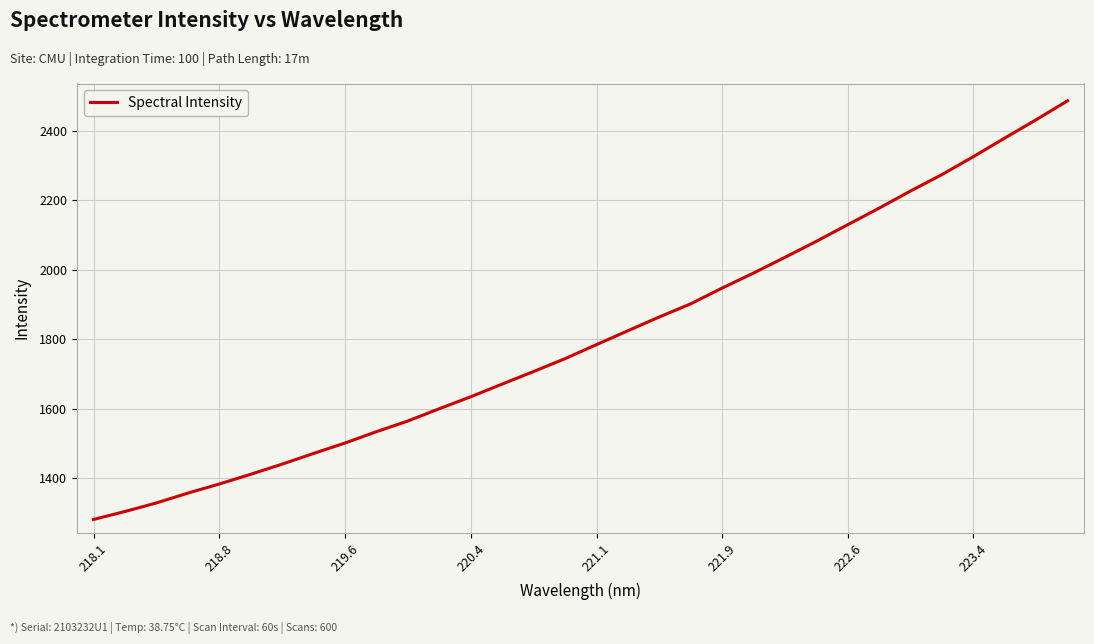

What is the maximum value shown in the chart?

2485.6